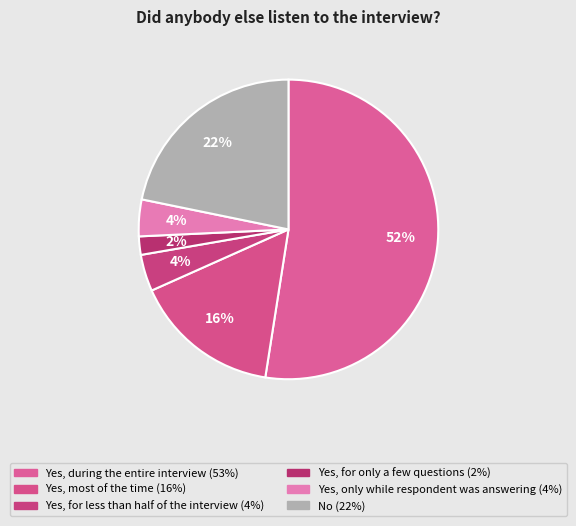

To the nearest percent, what is the difference between the largest and smallest slice percentages?

50%